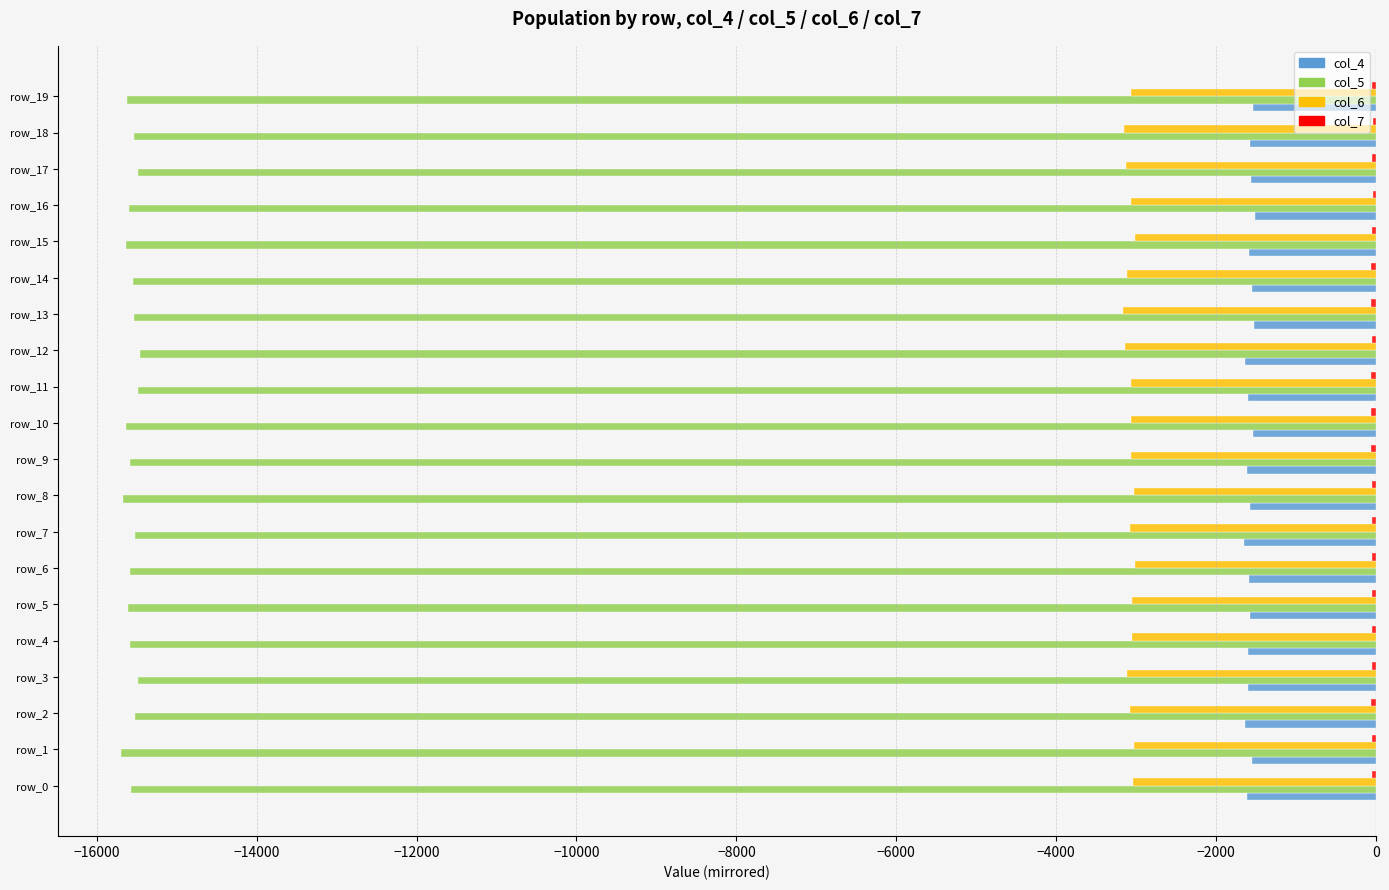

How many distinct data groups are displayed?

4